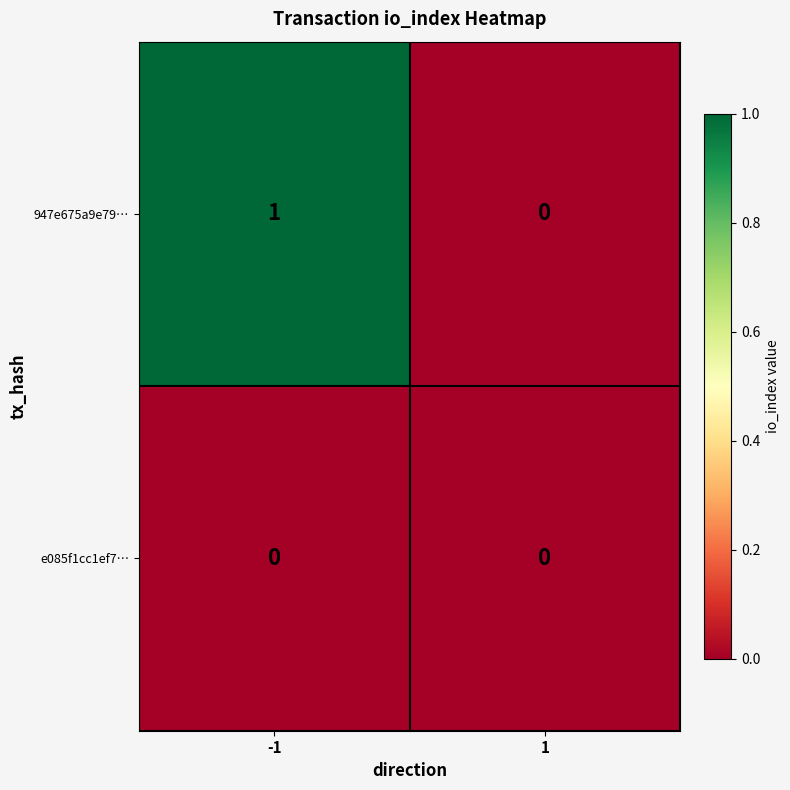

Between -1 and 1, which series saw the biggest shift?

947e675a9e79…